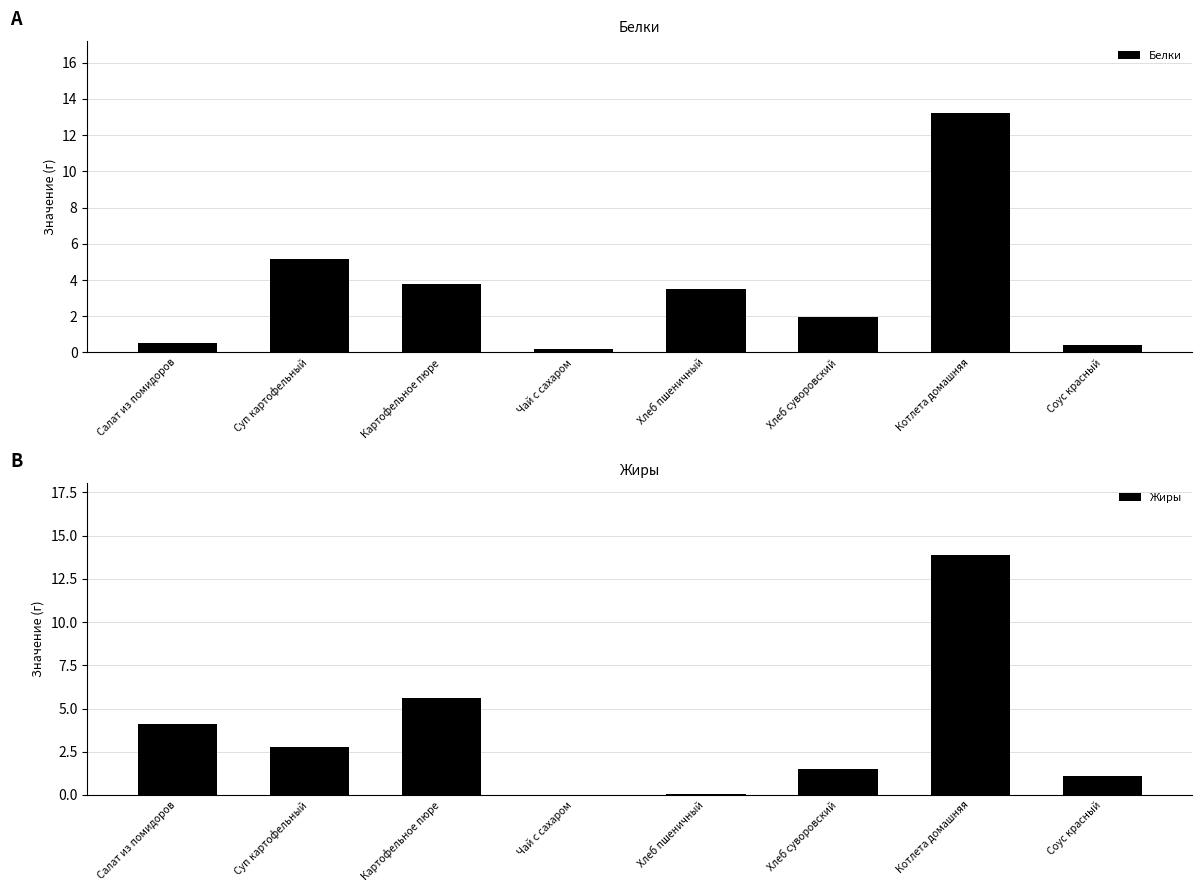

Are the bars horizontal?

No